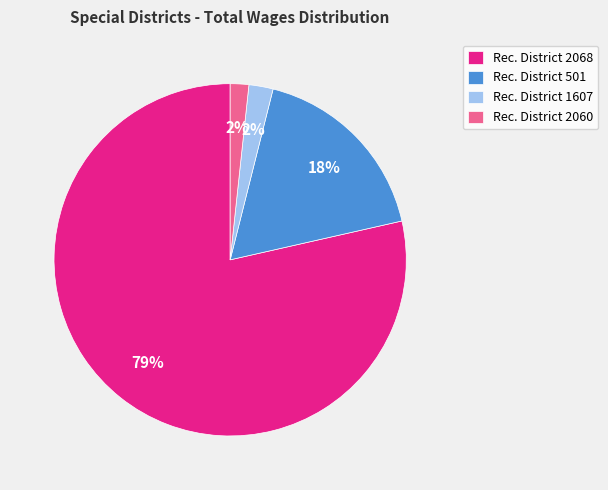

Count the number of slices in the pie.

4